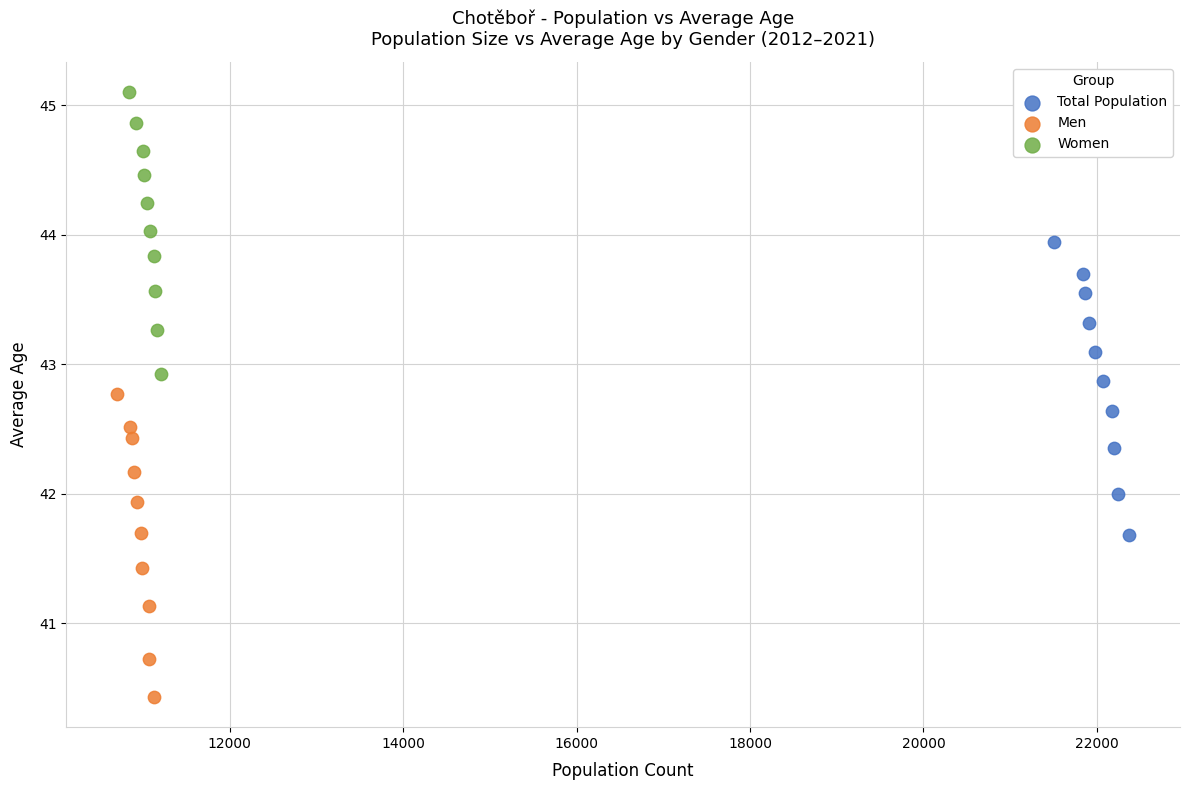

What are all the series names shown in the legend?

Total Population, Men, Women